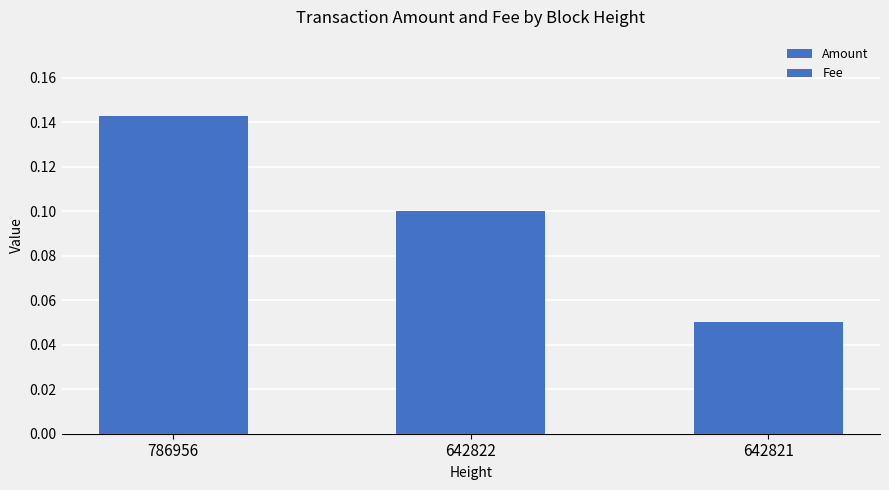

Count the number of categories in the chart.

3